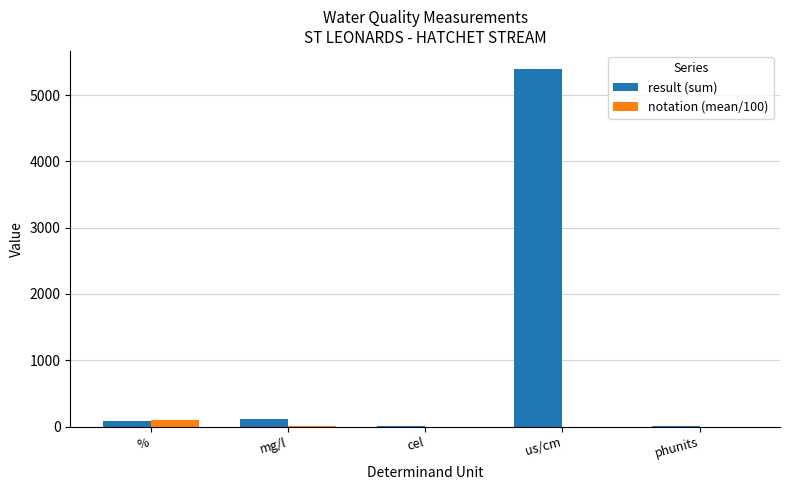

Which series changed the most between cel and us/cm?

result (sum)